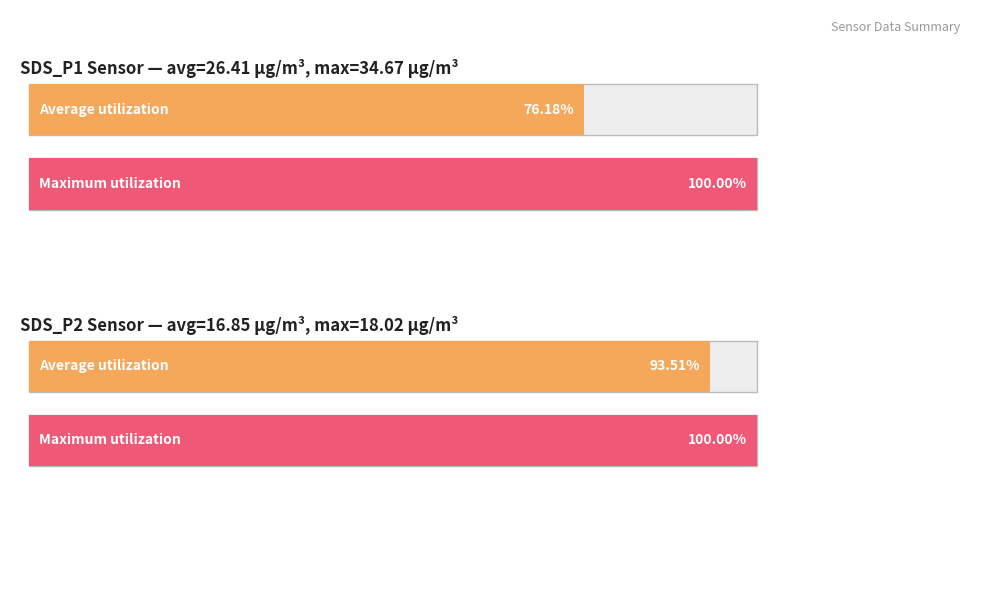

What are all the series names shown in the legend?

Average utilization, Maximum utilization